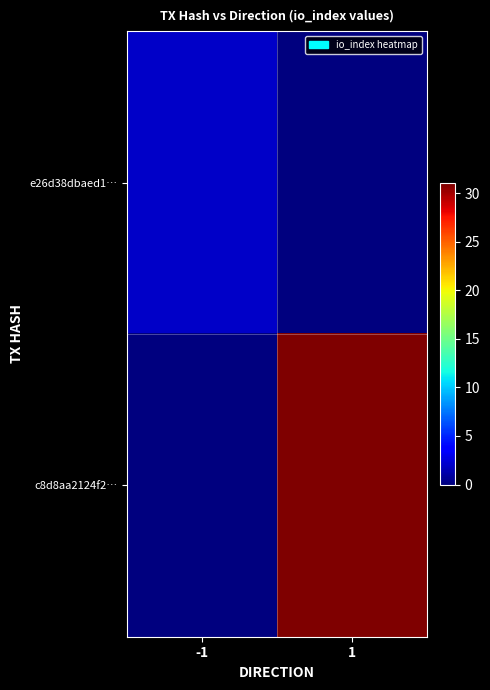

How many distinct data groups are displayed?

2